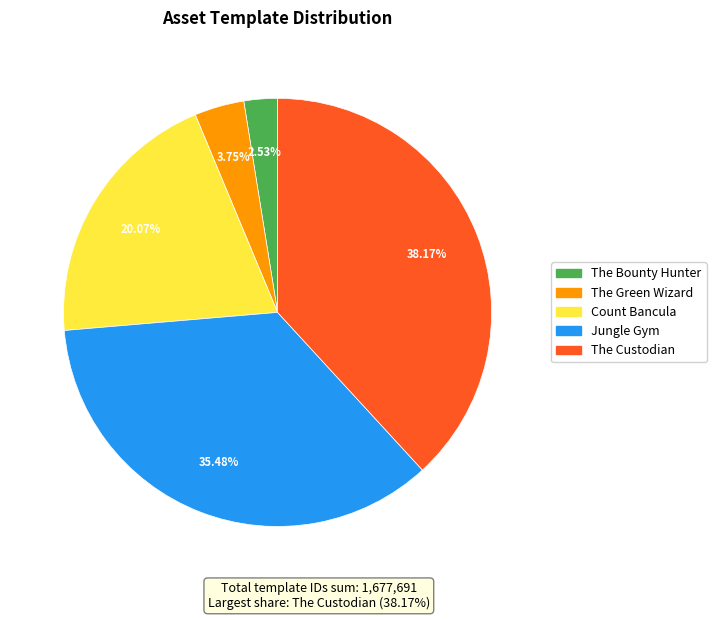

What percentage is the The Custodian slice, to the nearest percent?

38%